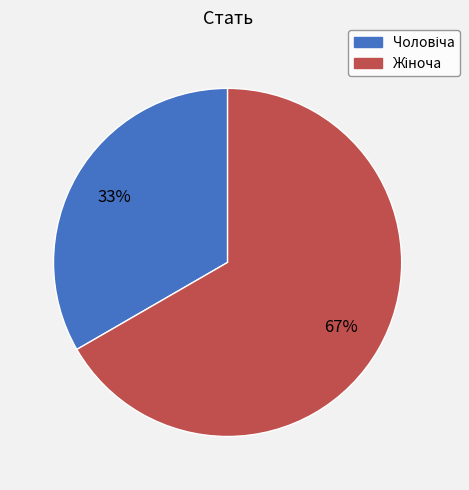

To the nearest percent, what is the average slice percentage?

50%